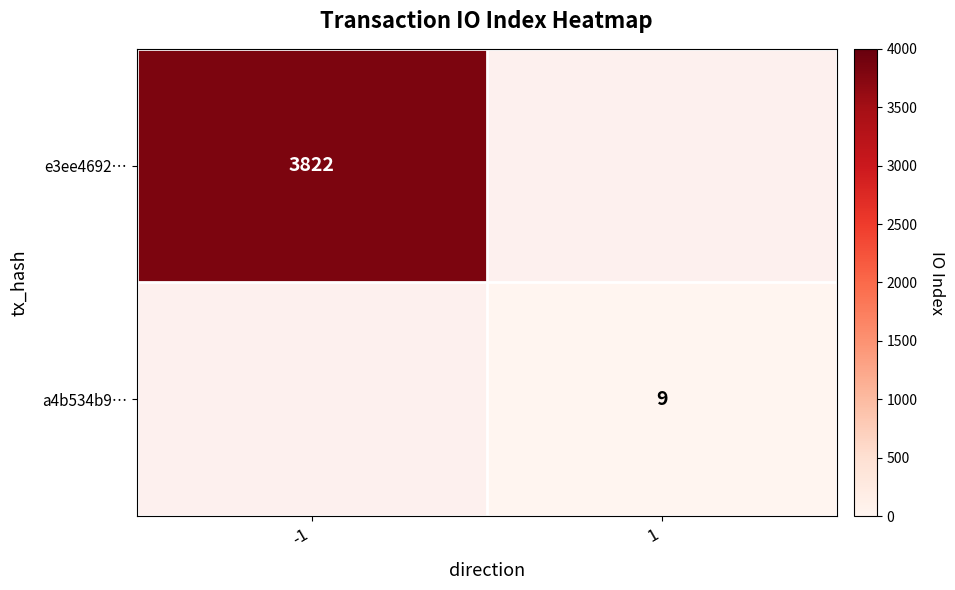

The e3ee4692… series shows 6662 at -1. True or false?

False